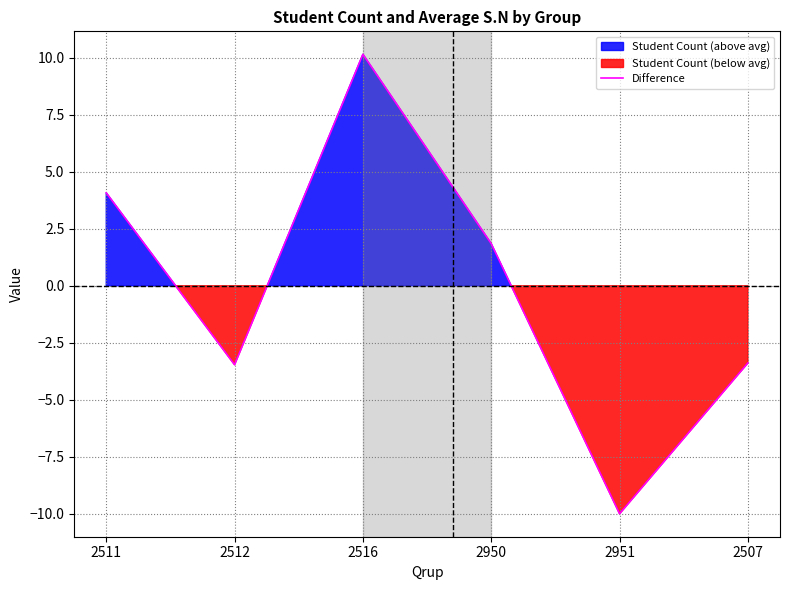

What is the change in value from 2511 to 2951?

-14.1